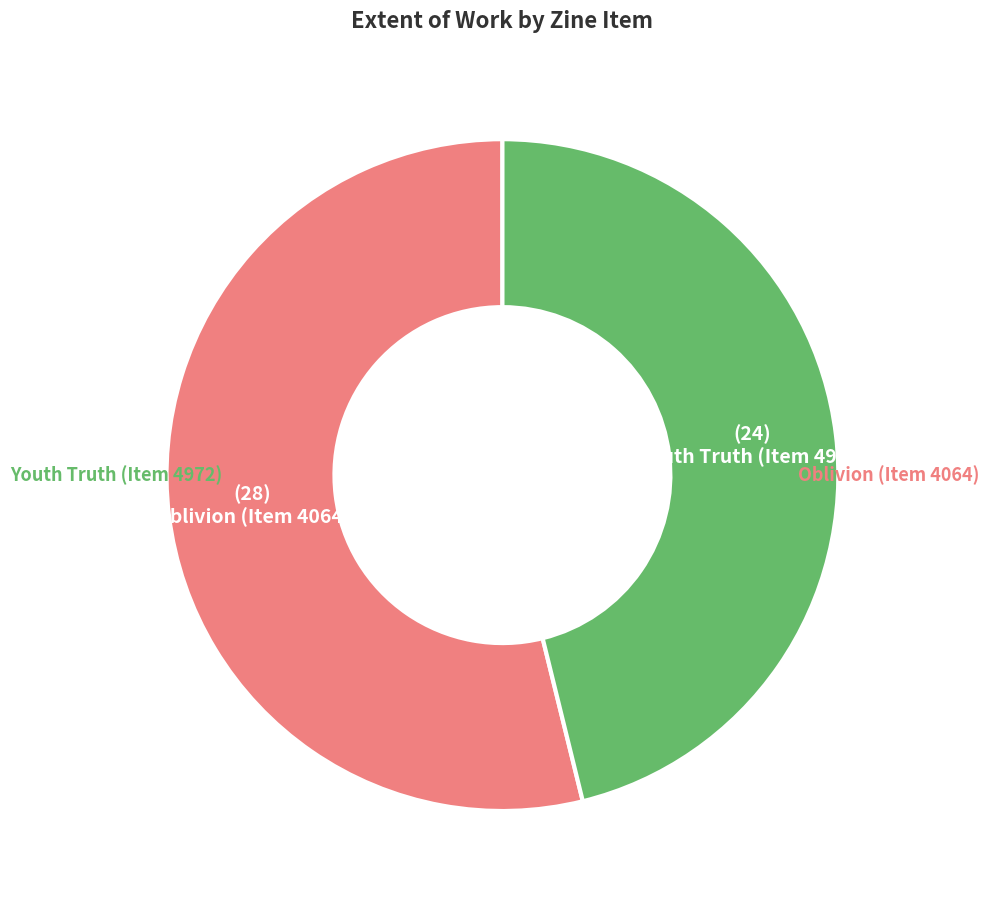

Does any single category account for the majority?

Yes